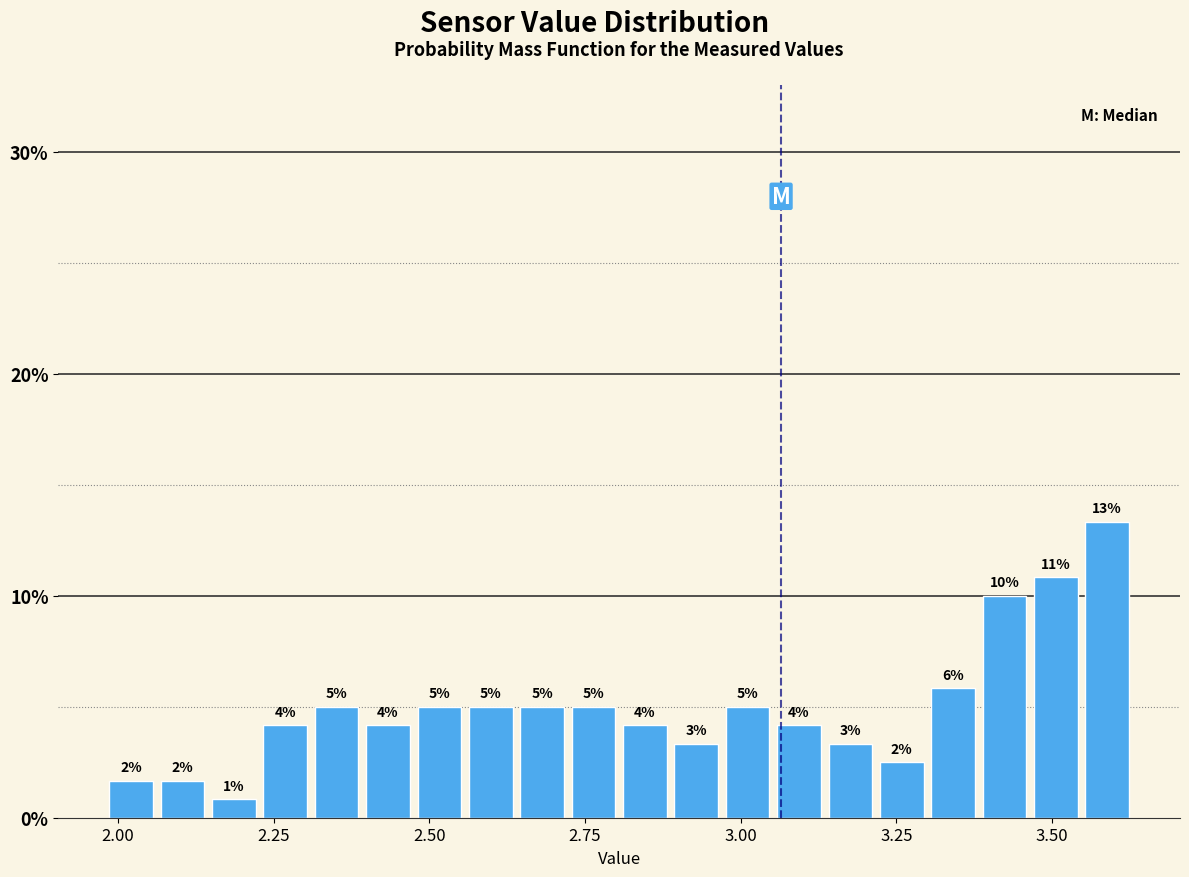

Around what value on the x-axis is the tallest bar? Give the approximate position of its centre, as read against the axis.

3.60